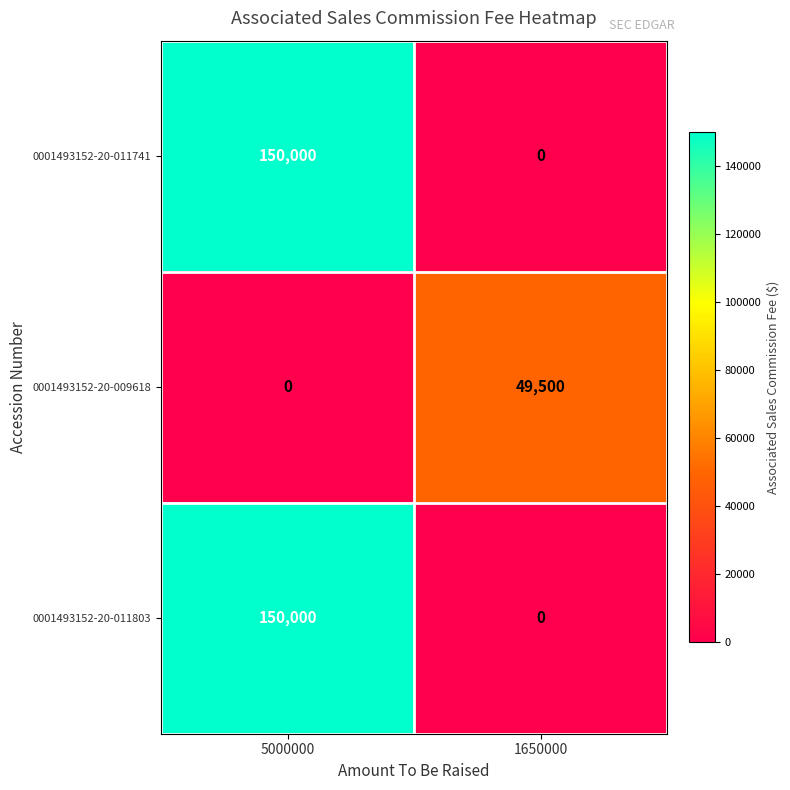

Which category has the lowest value in the 0001493152-20-011803 series?

1650000